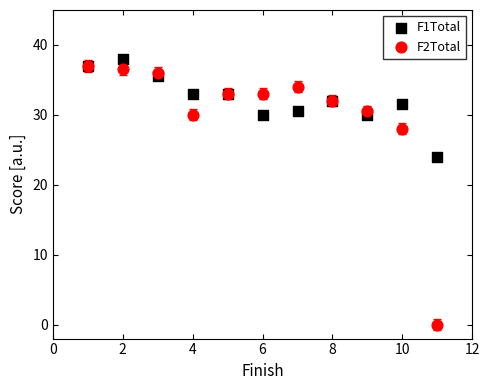

In the F2Total series, what Y value is closest to 18?

28.0